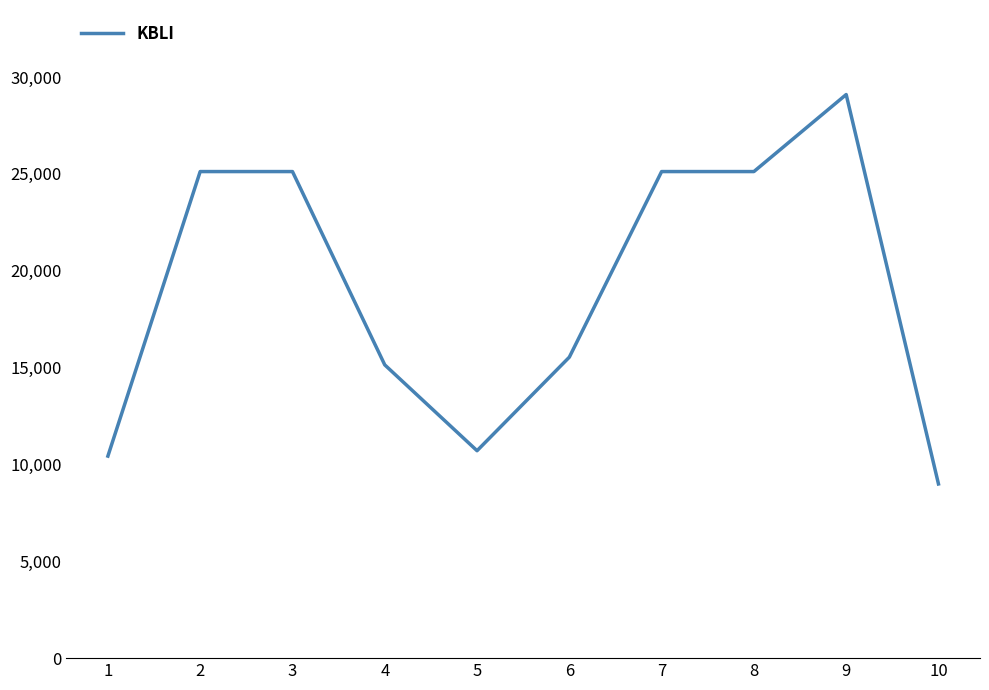

What is the greatest value displayed?

29100